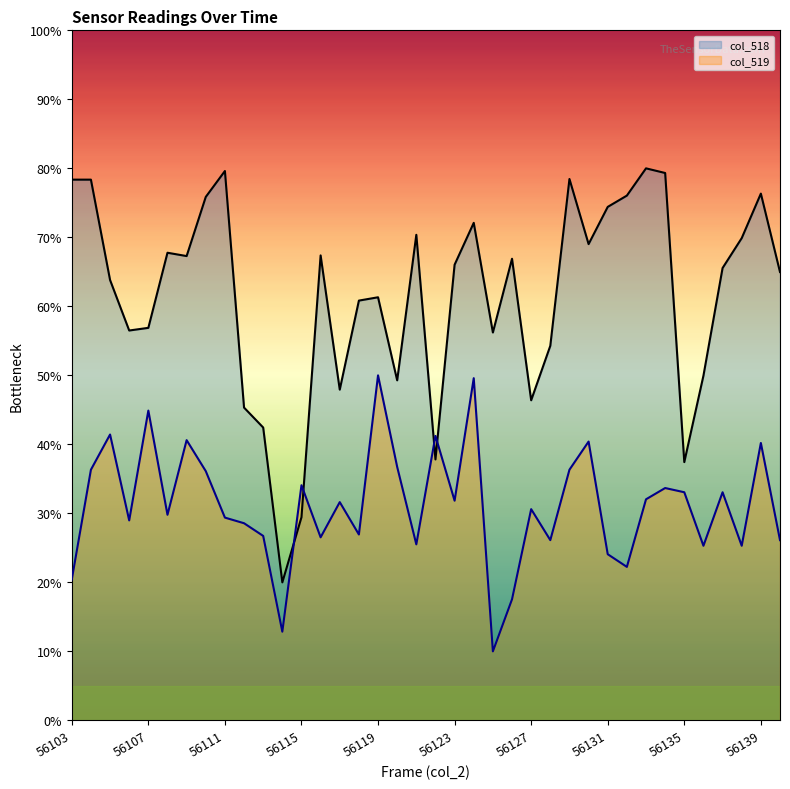

What is the maximum value shown in the chart?

80.0